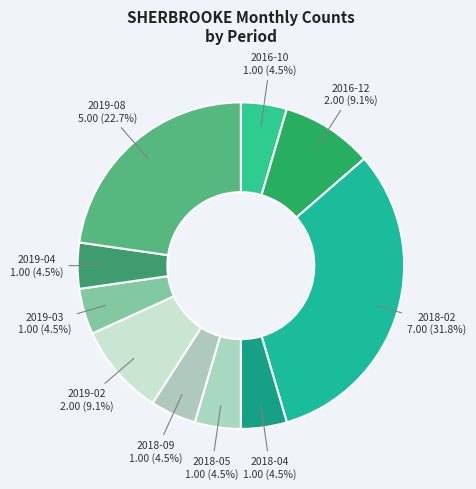

What percentage is NOT represented by 2019-02?

90.9%